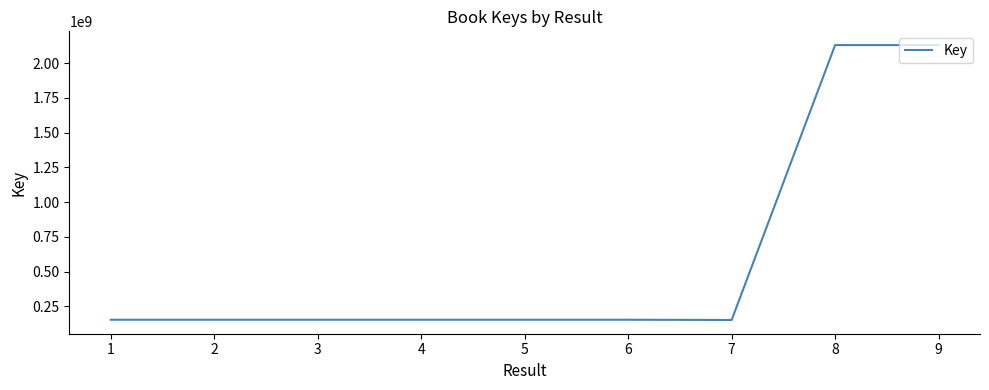

What is the change in value from 5 to 7?

-1750359